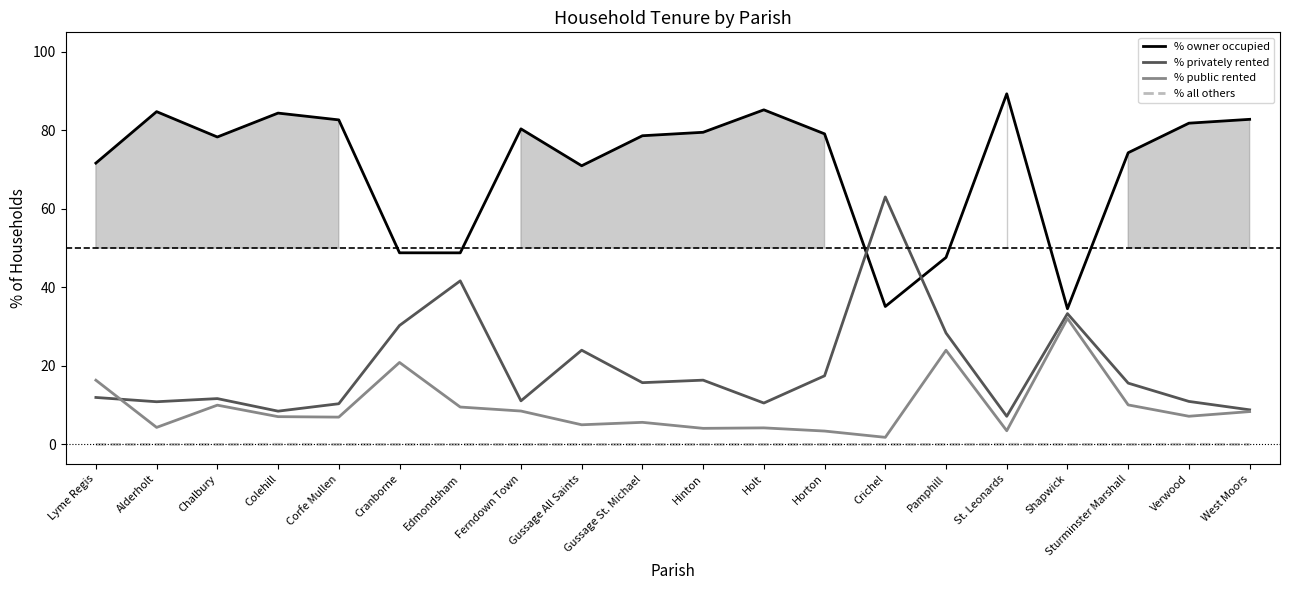

True or false: % owner occupied and % all others cross at least once.

False